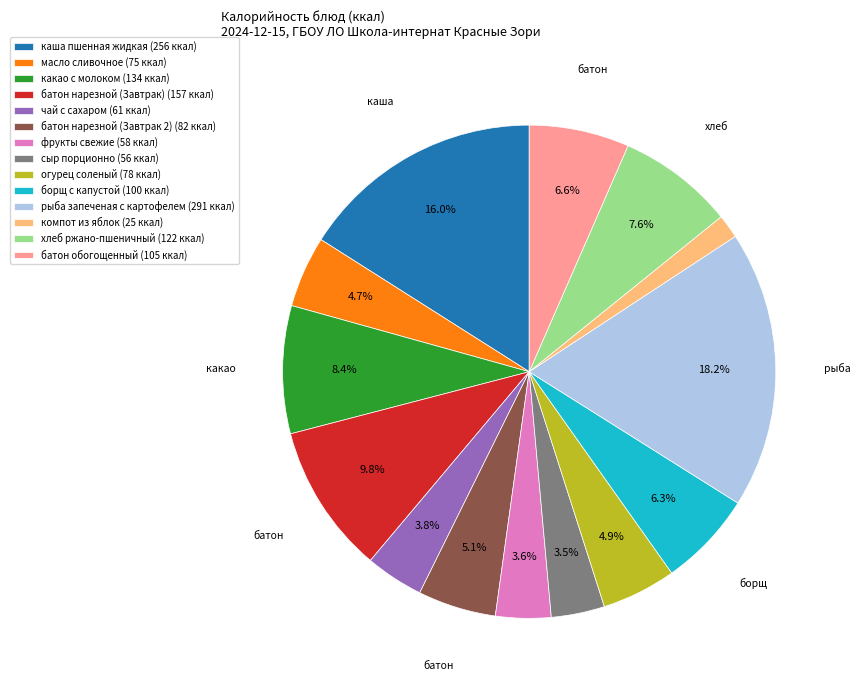

How many segments does this pie chart have?

14